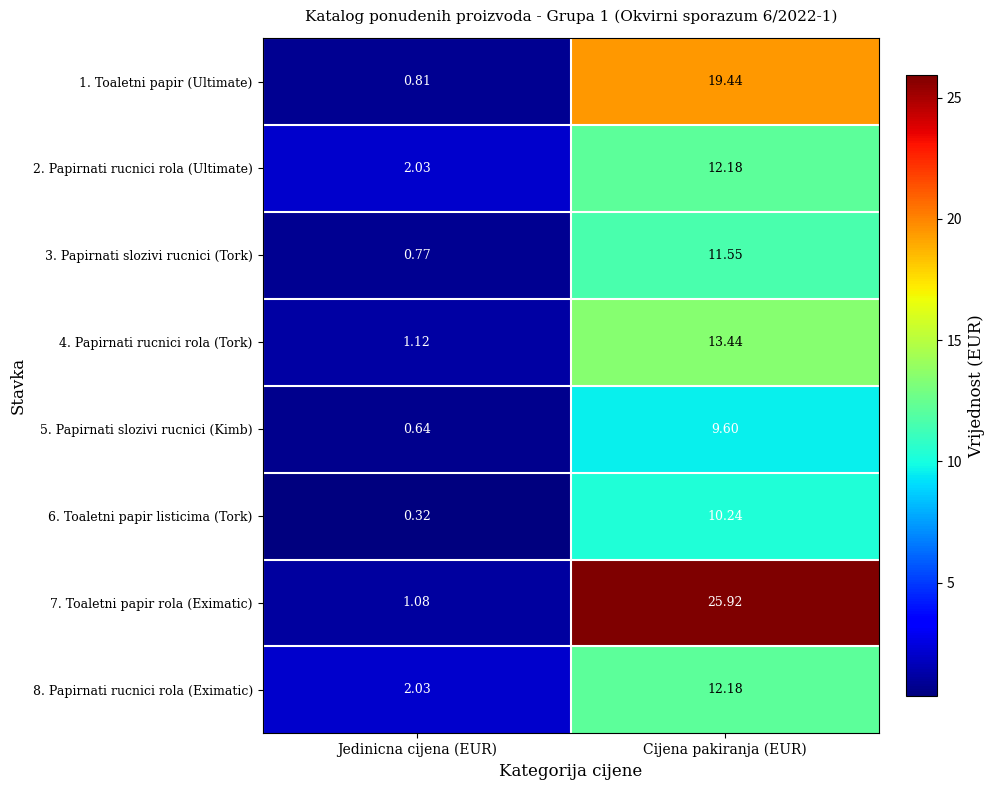

Which category has the lowest value in the 7. Toaletni papir rola (Eximatic) series?

Jedinicna cijena (EUR)